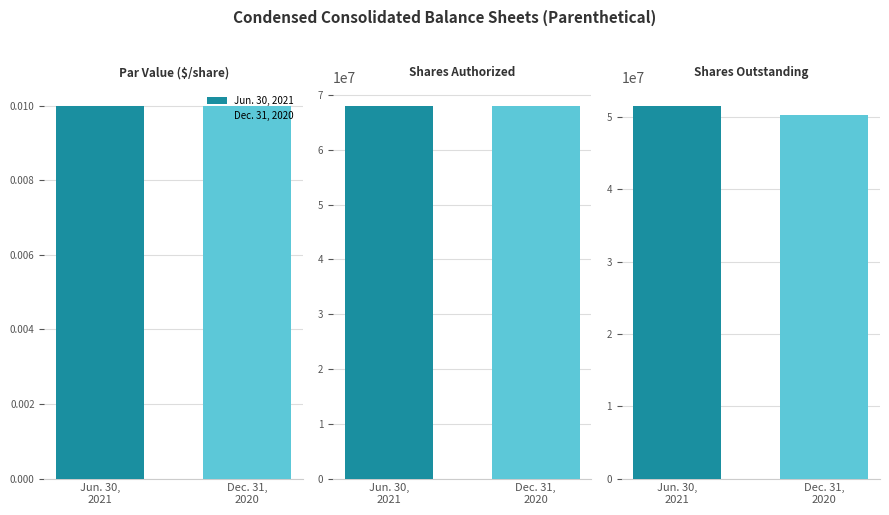

Which series has the largest total across all categories?

Jun. 30, 2021